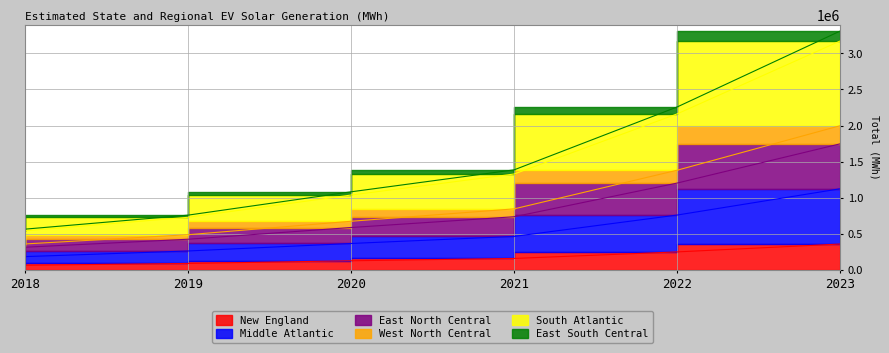

What is the value of the Middle Atlantic point at the 2nd from the left?

260336